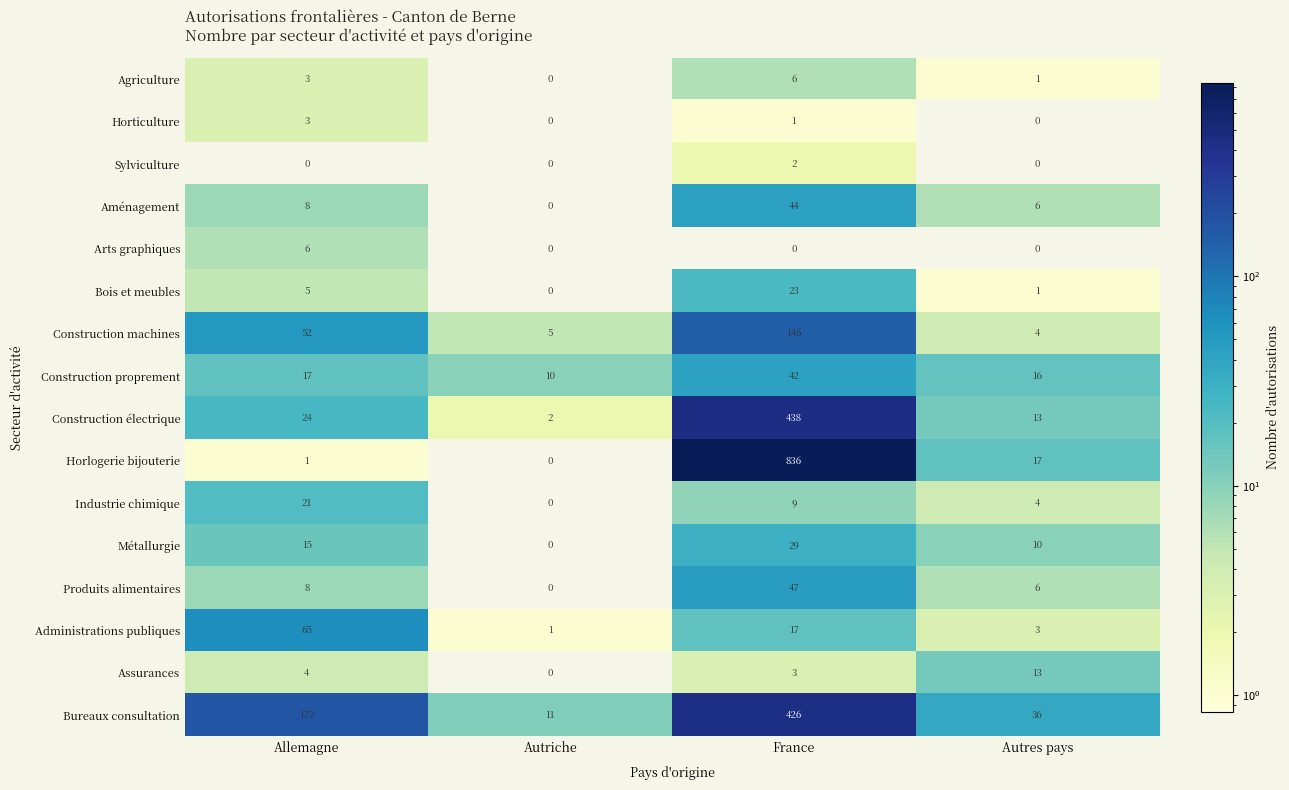

What is the difference between the Administrations publiques values at France and Autriche?

16